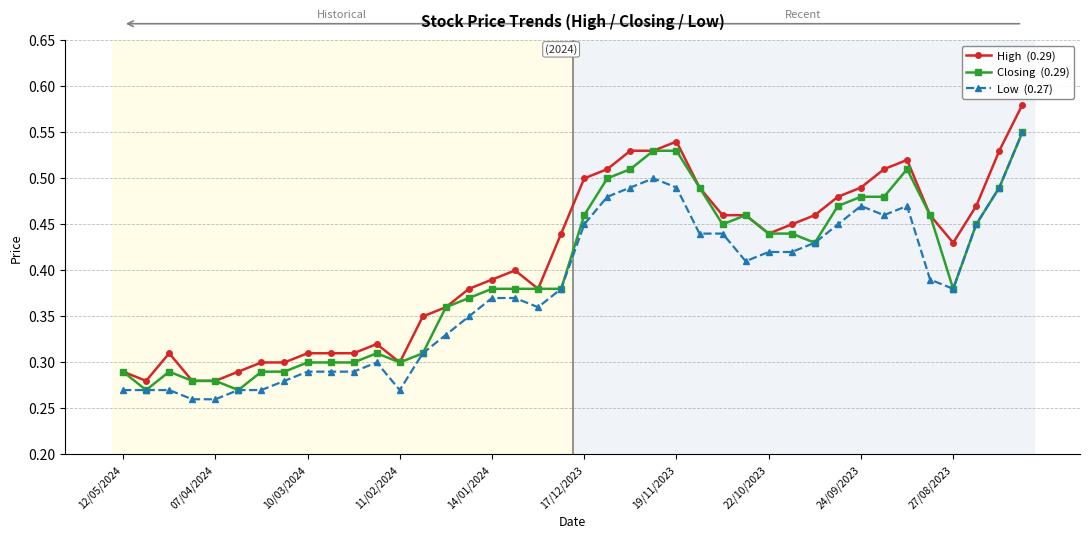

How many lines are shown in the chart?

3